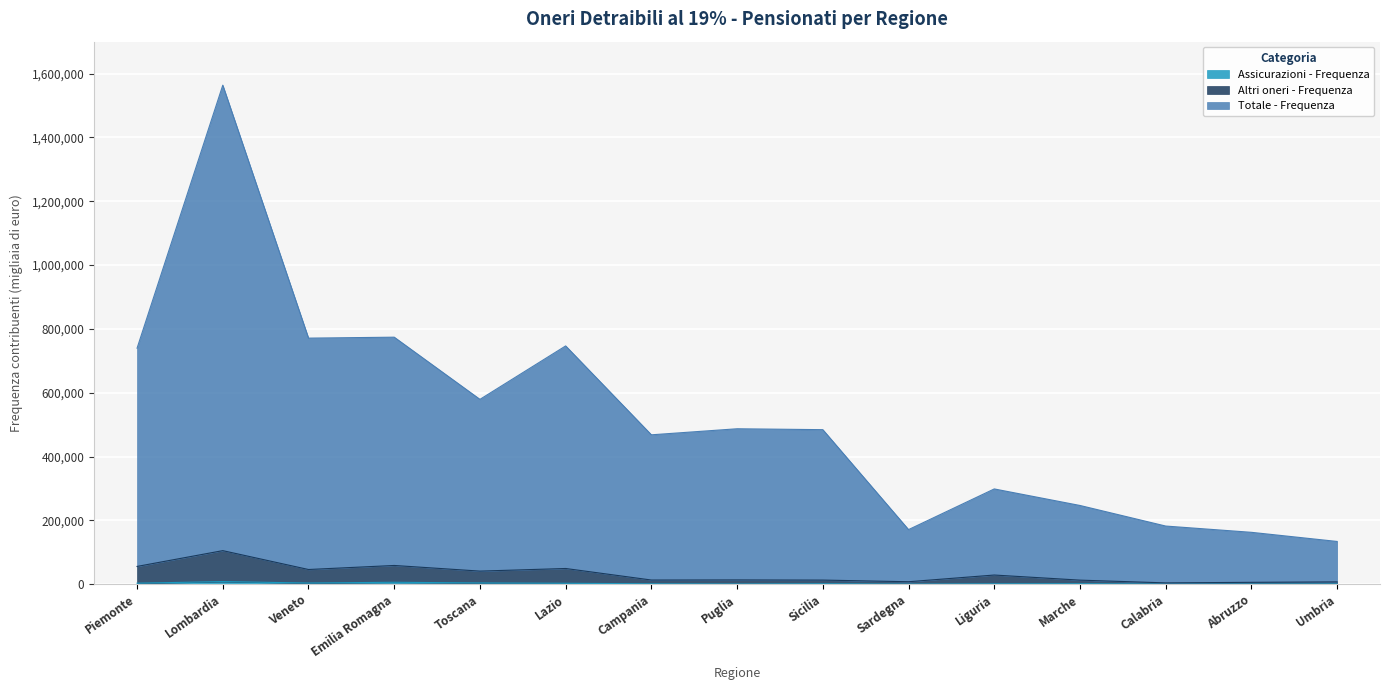

True or false: Totale - Frequenza has a value of 233043 at Umbria.

False